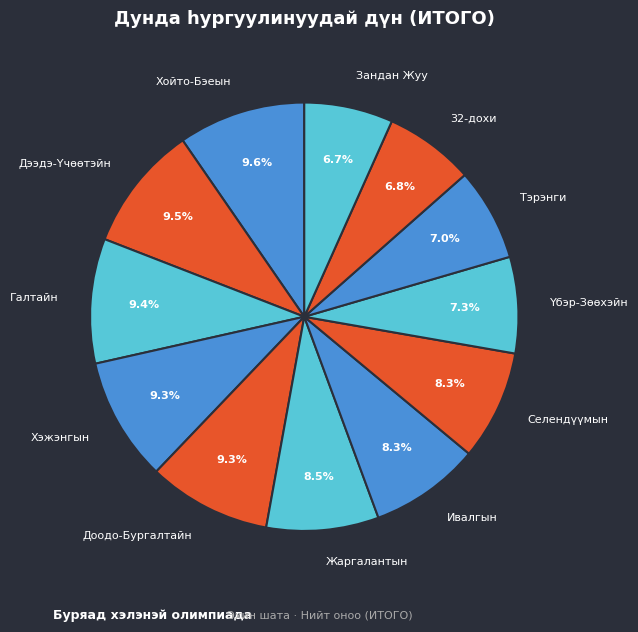

Is it true that Тэрэнги is 7% of the pie?

True